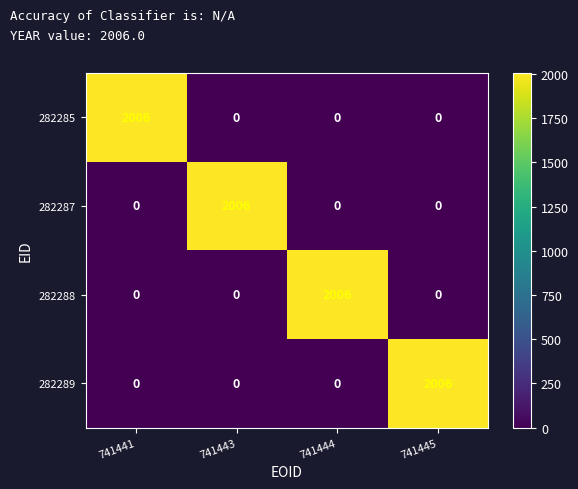

What is the difference between the highest and lowest values at 741445?

2006